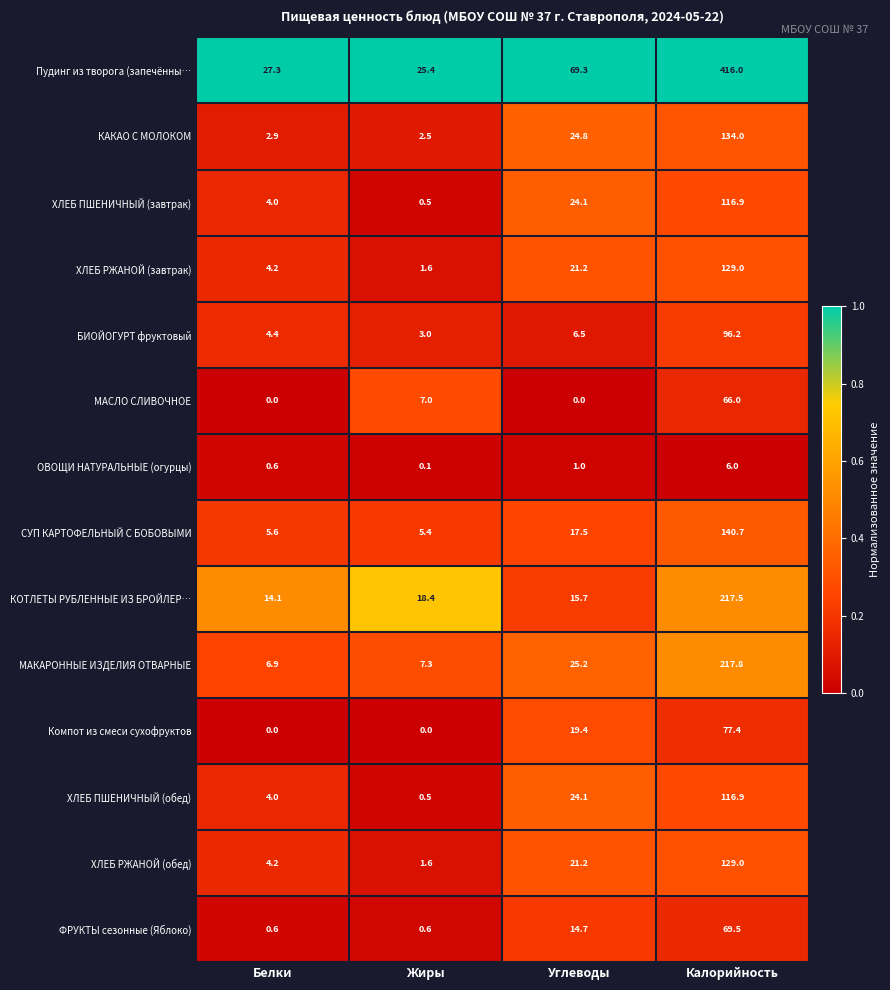

What is the total value across all series at Жиры?

73.9